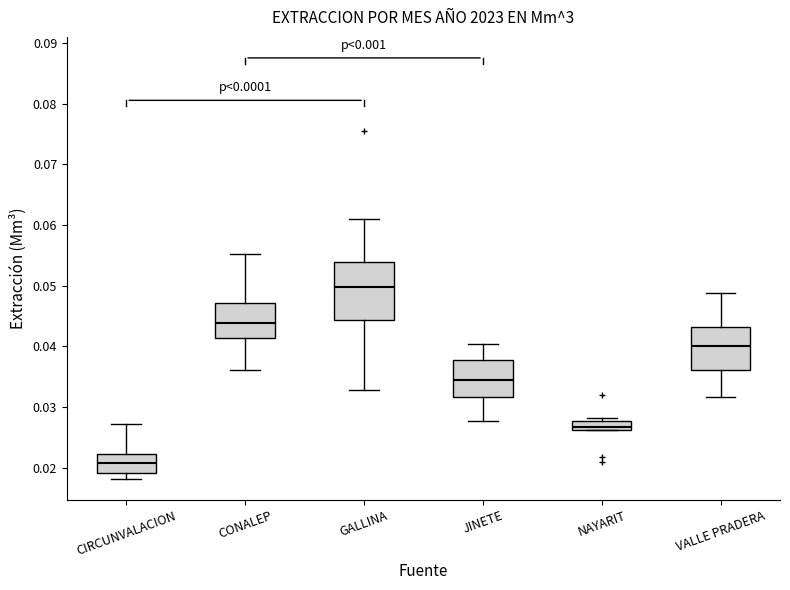

Comparing the boxes themselves (not the whiskers), which one is the tallest?

GALLINA